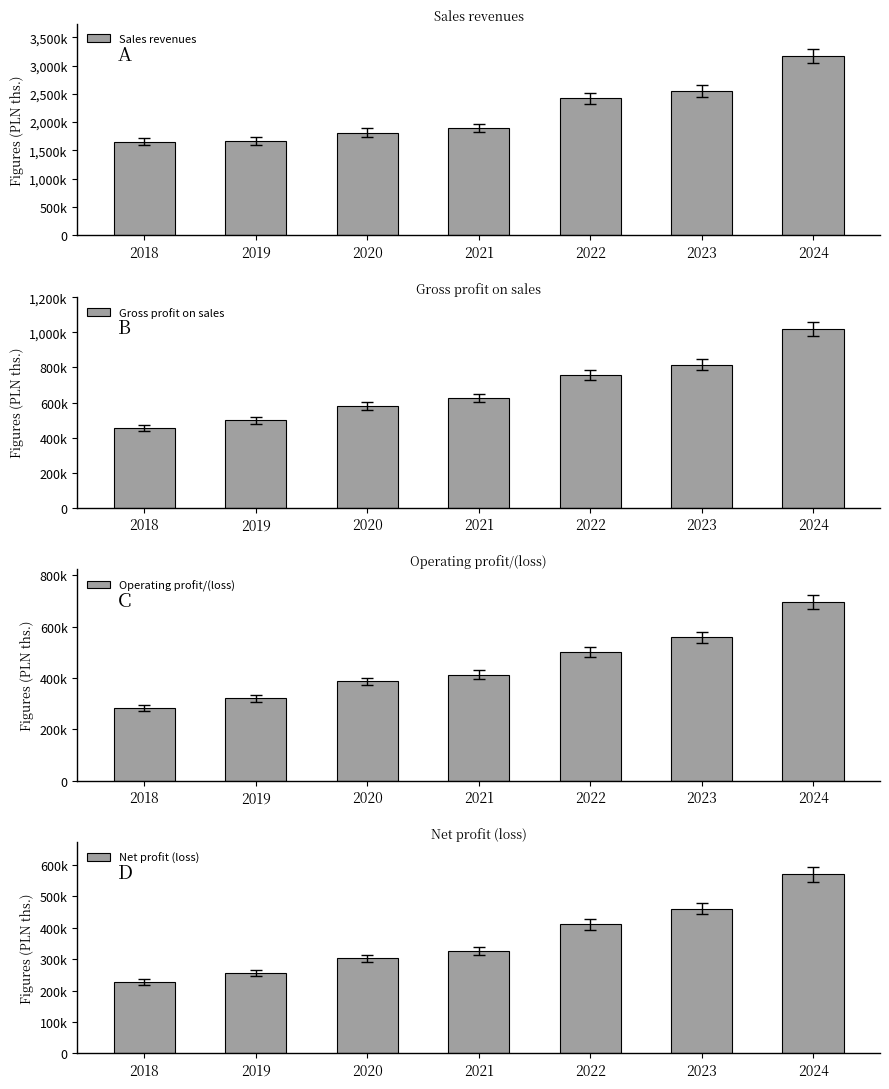

The Net profit (loss) series shows 569157 at 2024. True or false?

True